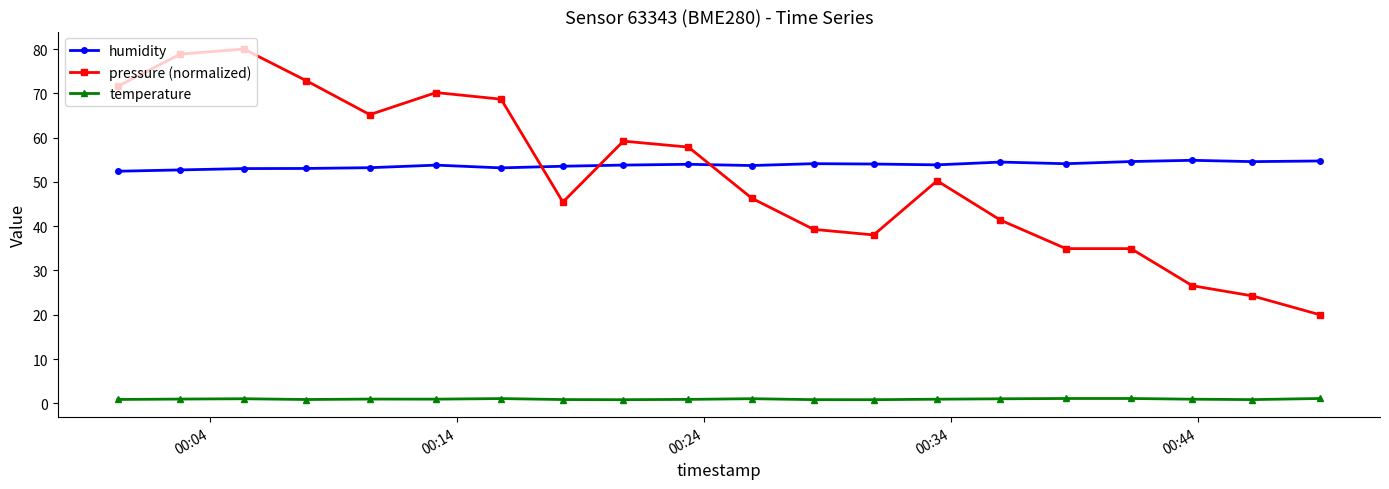

Which series has the largest range (max minus min)?

pressure (normalized)